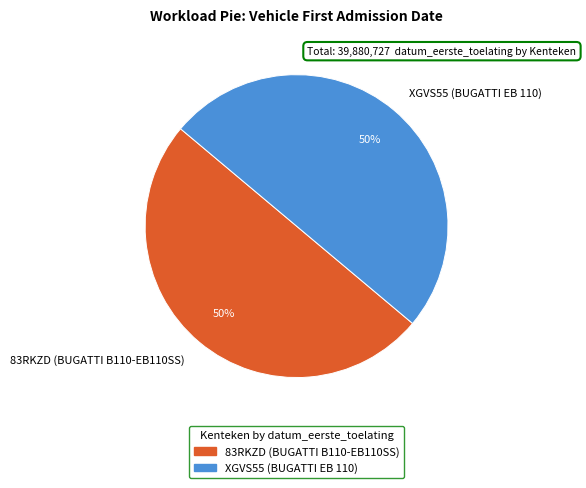

Combined, do XGVS55 (BUGATTI EB 110) and 83RKZD (BUGATTI B110-EB110SS) account for over 50%?

Yes